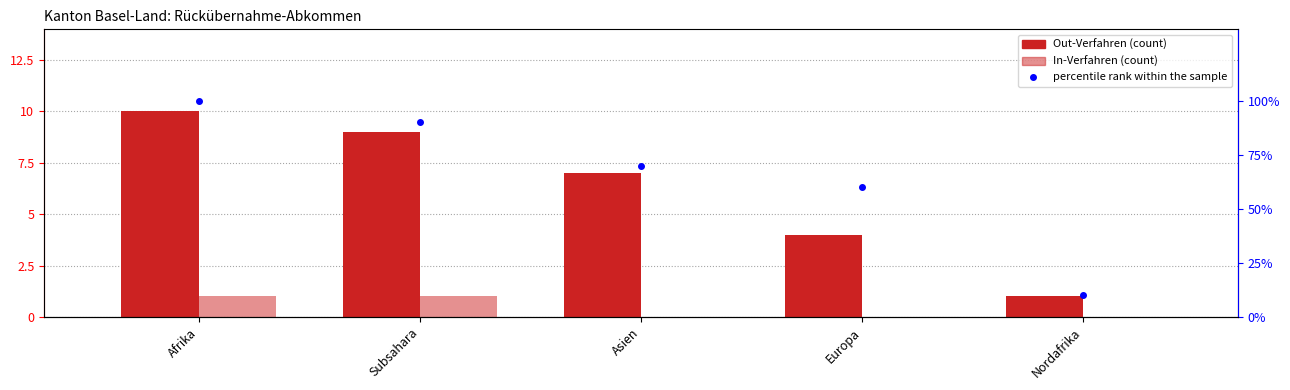

What is the difference between the highest and lowest values at Europa?

60